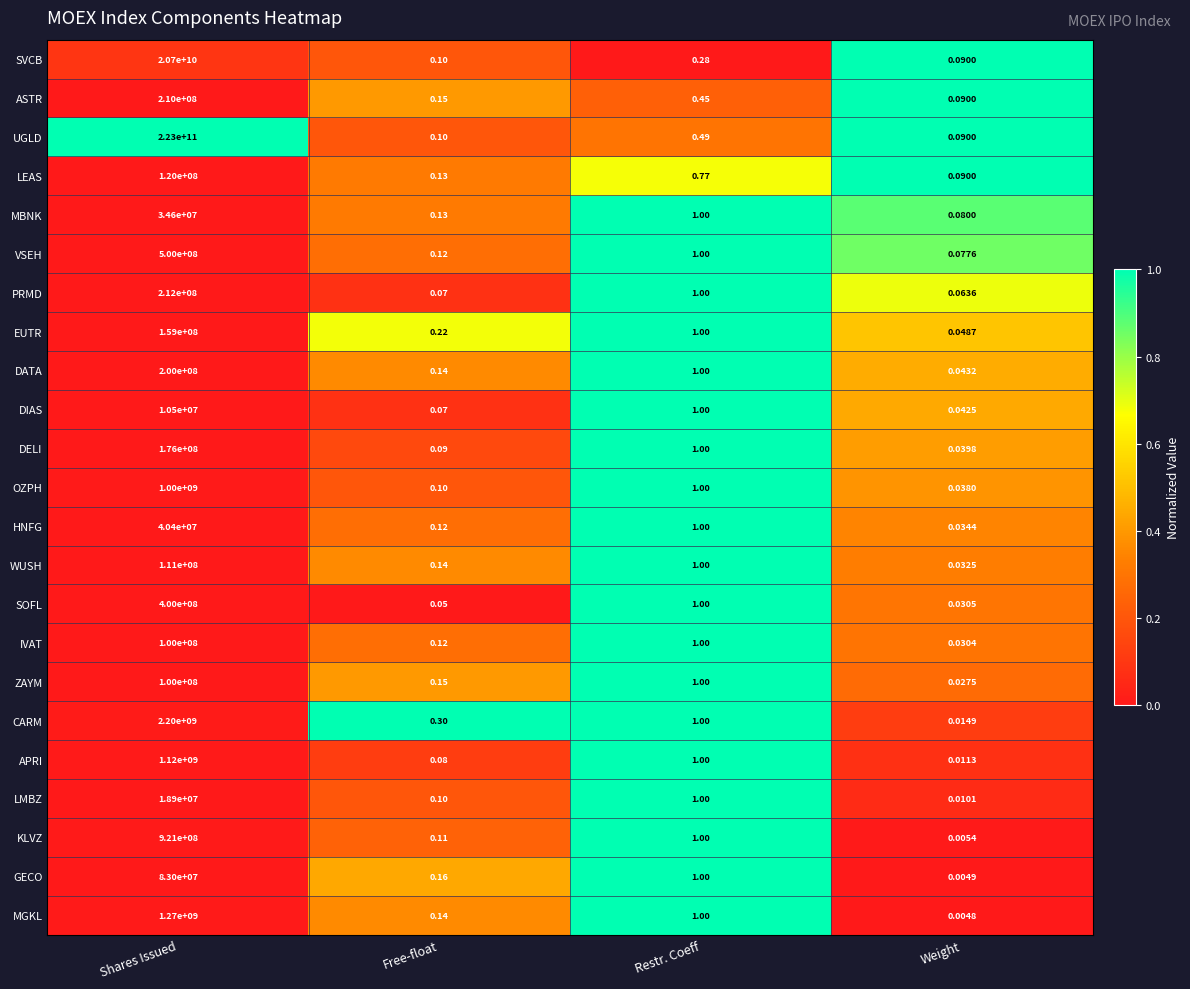

List the labels in order of GECO value, smallest first.

Weight, Free-float, Restr. Coeff, Shares Issued